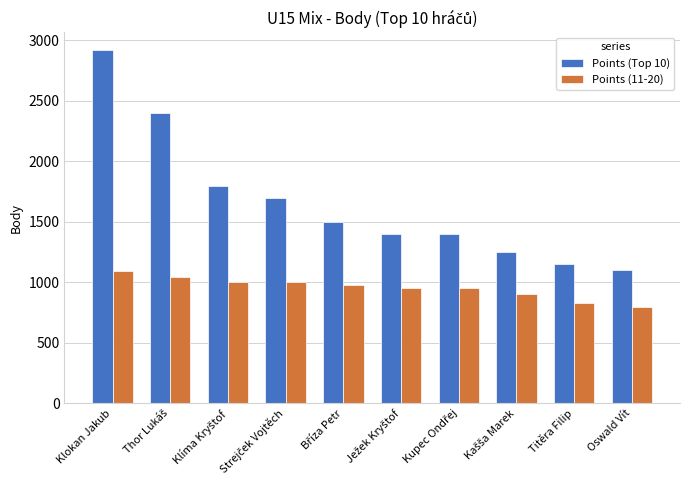

What is the spread (max minus min) of values at Oswald Vít?

300